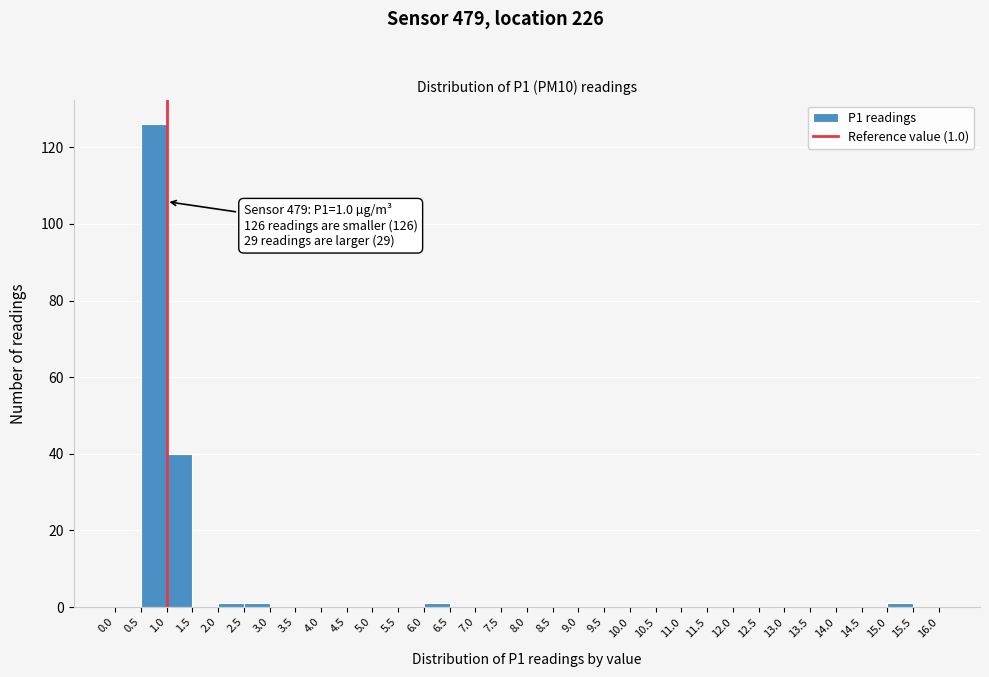

Over which range of the x-axis is the bar tallest?

0.5 to 1.0